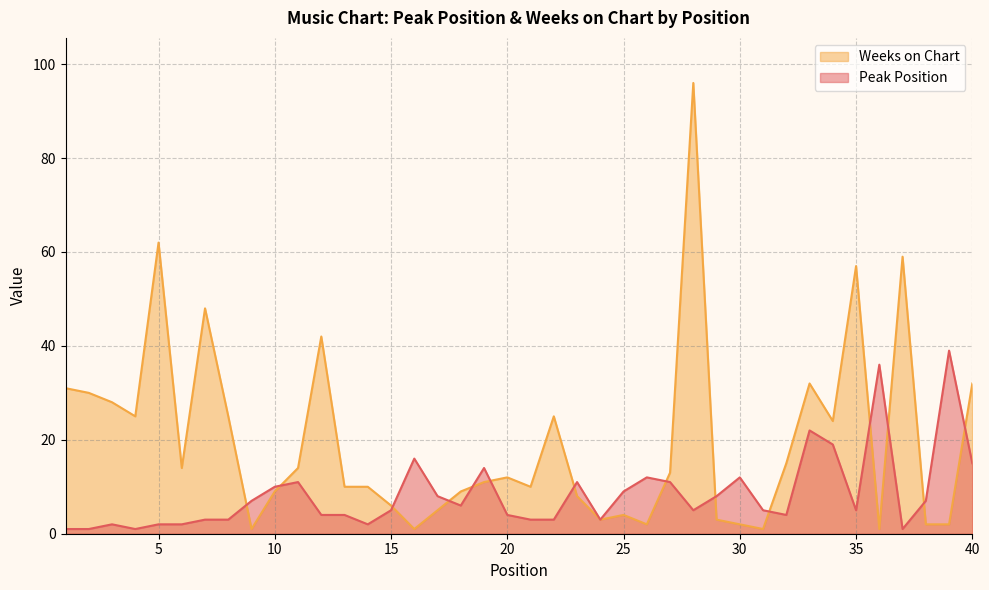

What is the maximum value shown in the chart?

96